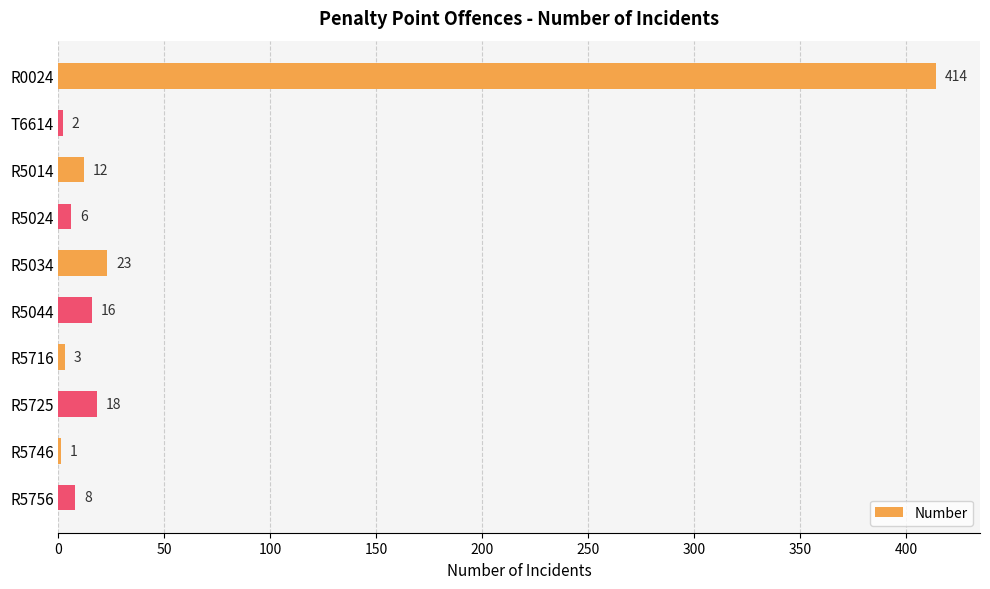

The value at R5024 is 6. True or false?

True